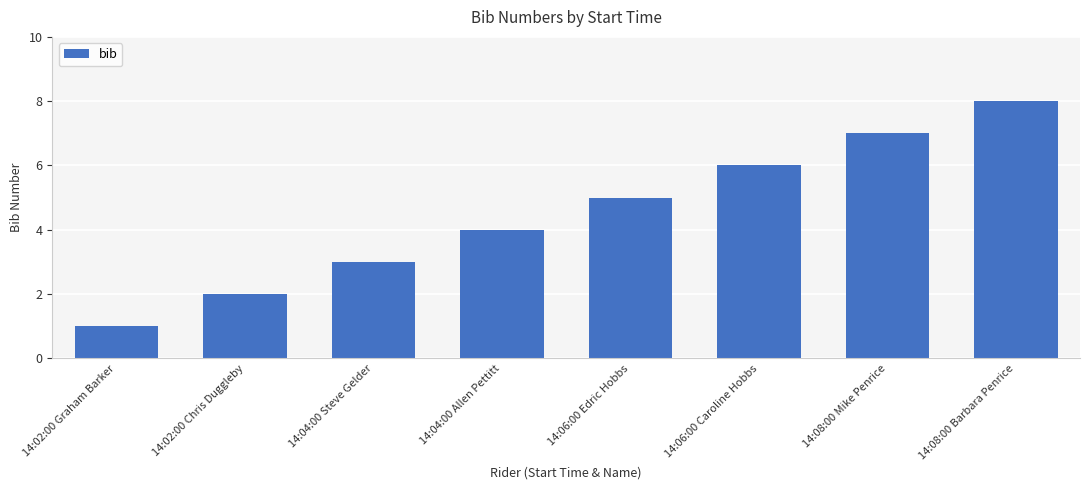

Which label corresponds to the smallest value in the chart?

14:02:00 Graham Barker